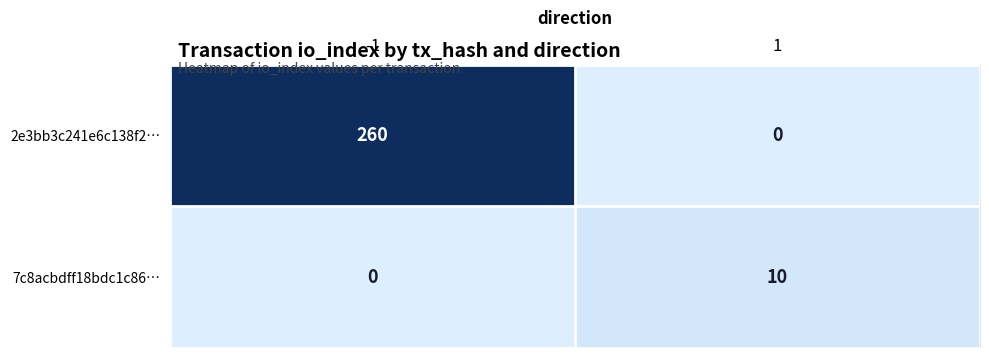

Reading left to right, extract all data points from this chart.

2e3bb3c241e6c138f2…: -1=260	1=0
7c8acbdff18bdc1c86…: -1=0	1=10